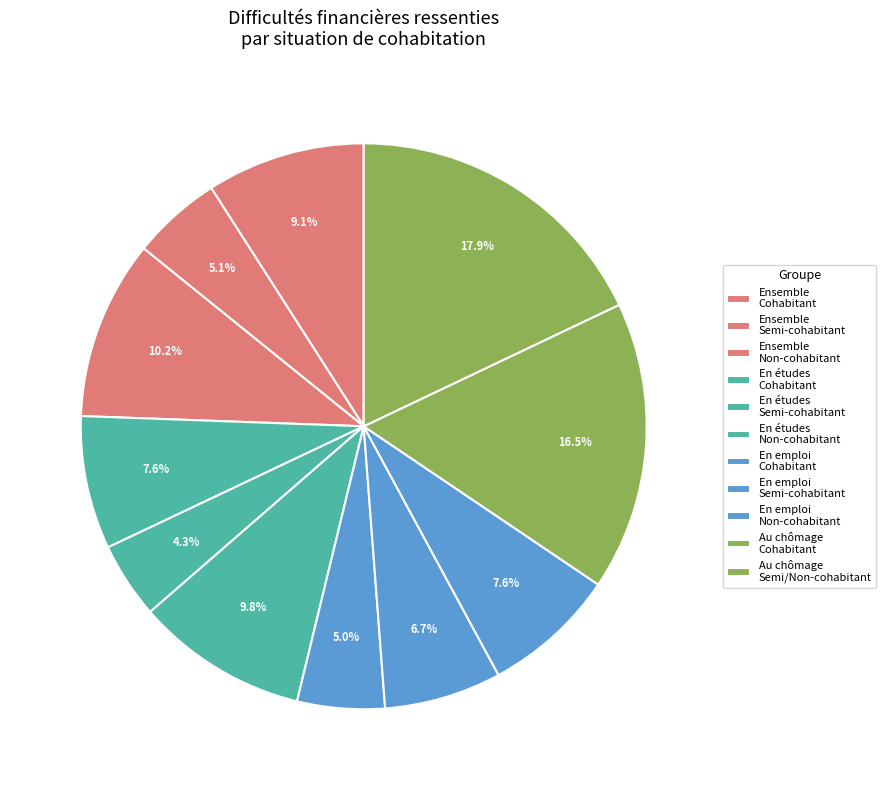

How many slices are in this pie chart?

11